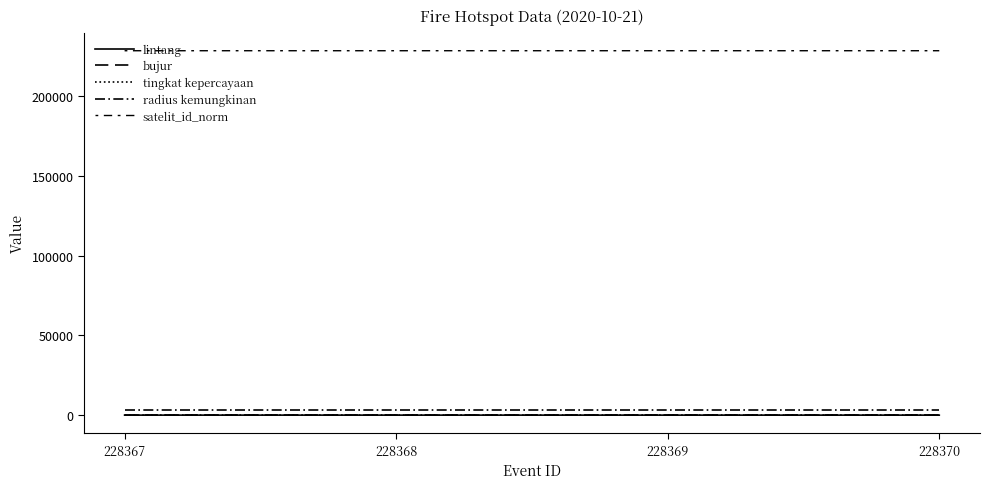

True or false: bujur and satelit_id_norm intersect in this chart.

False